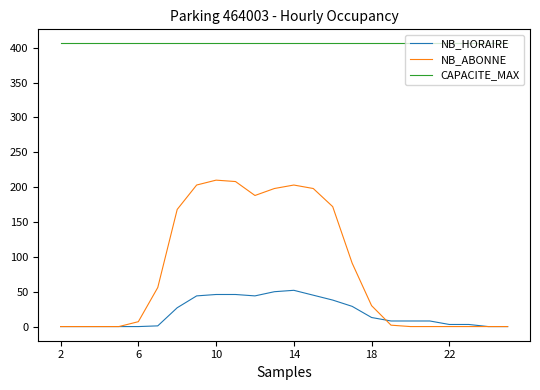

True or false: NB_ABONNE and CAPACITE_MAX intersect in this chart.

False